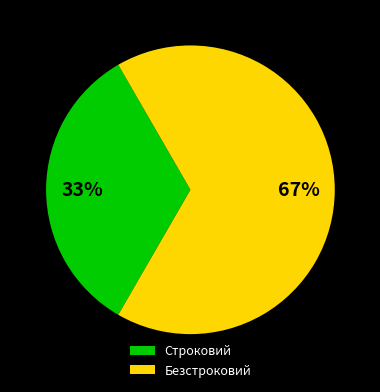

Which slice is the largest?

Безстроковий